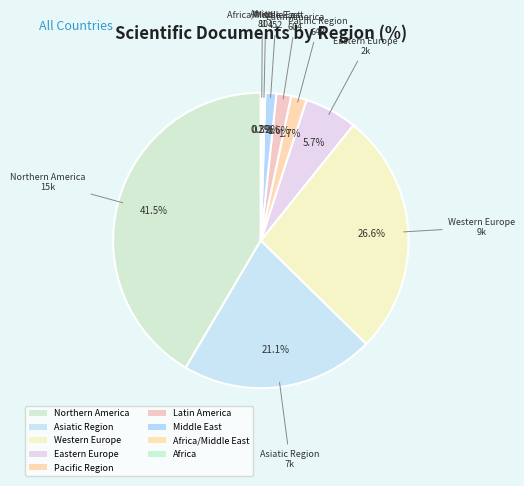

The Asiatic Region slice represents 29% of the pie. True or false?

False